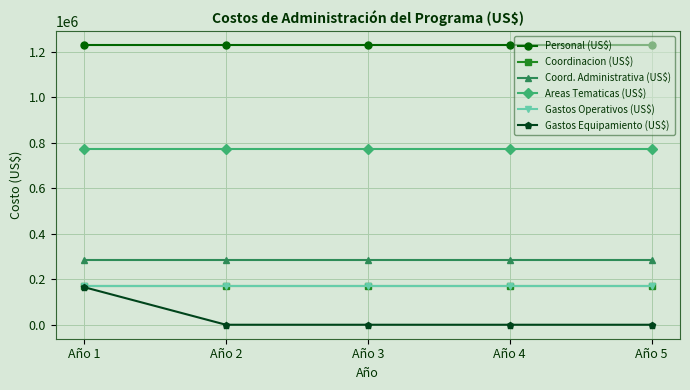

Which series has the largest total across all categories?

Personal (US$)